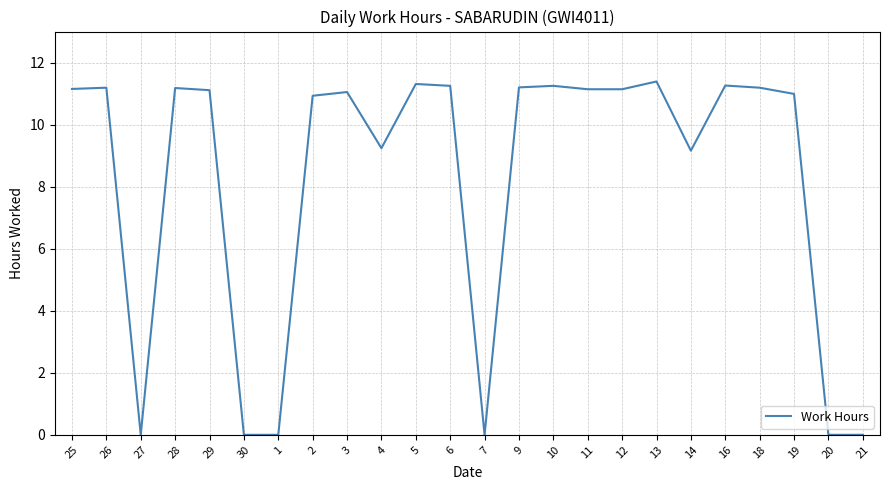

What is the maximum value shown in the chart?

11.4